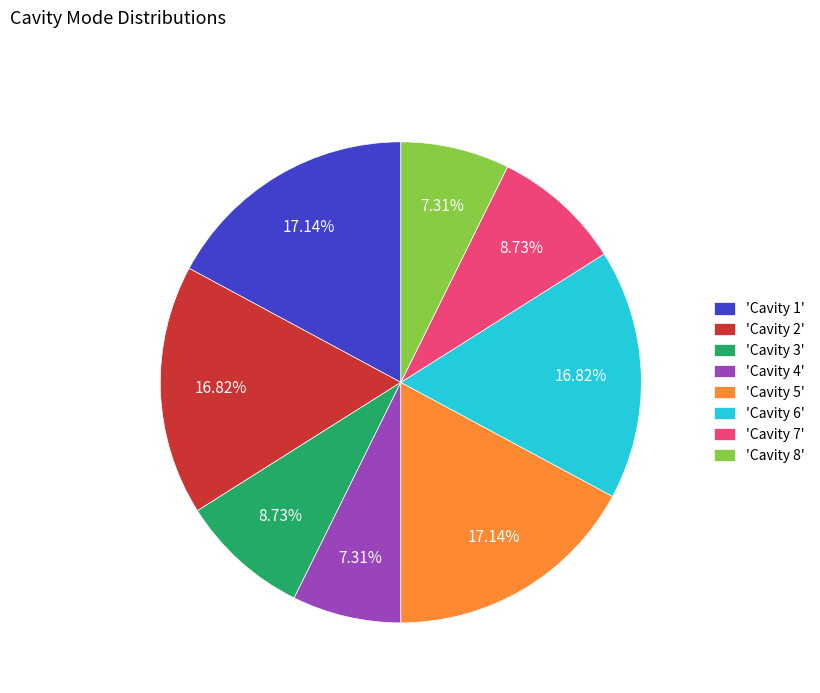

Do 'Cavity 4' and 'Cavity 3' together represent more than half of the pie?

No